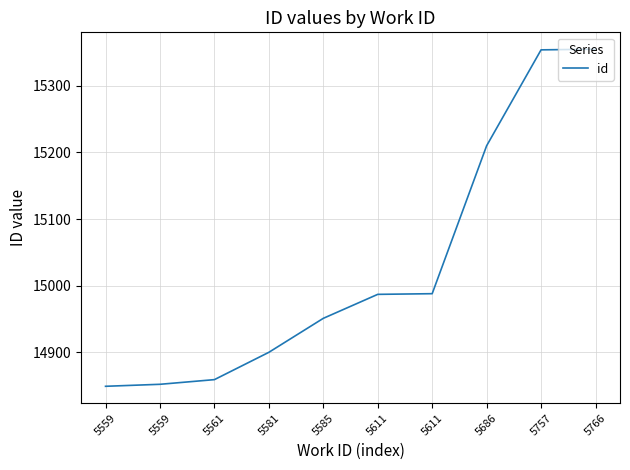

Does the chart display data point markers on the line(s)?

No